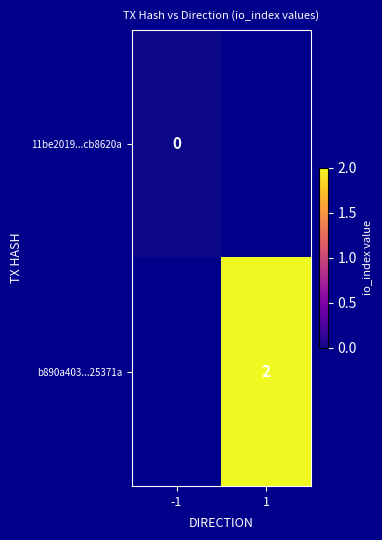

True or false: b890a403...25371a has a value of 1 at 1.

False